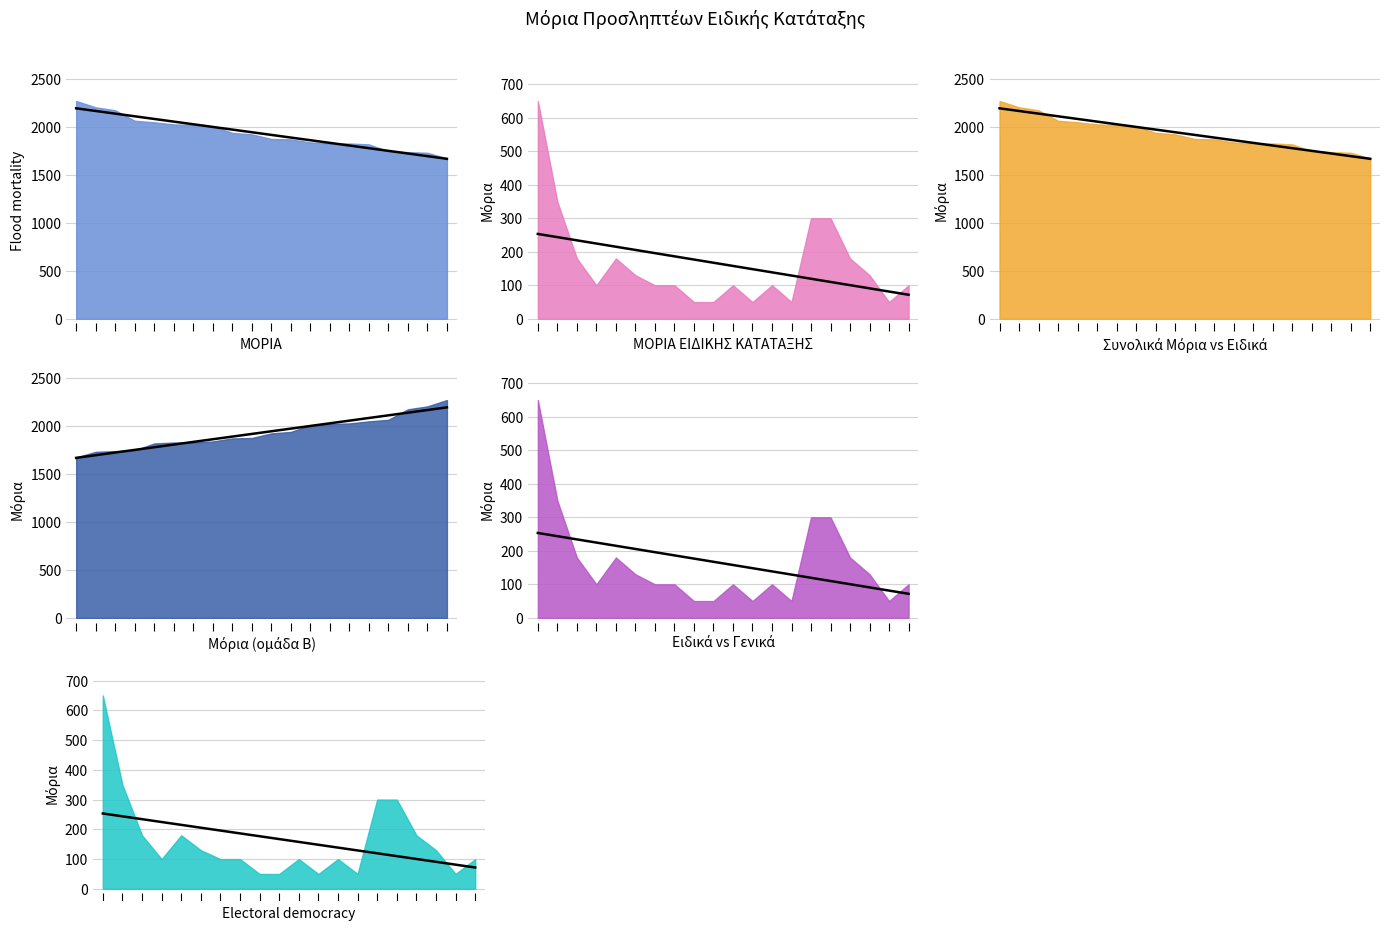

Is the value of Τάση: Μόρια (ομάδα Β) at 18 greater than the value of Τάση: ΜΟΡΙΑ ΕΙΔΙΚΗΣ ΚΑΤΑΤΑΞΗΣ at 18?

Yes